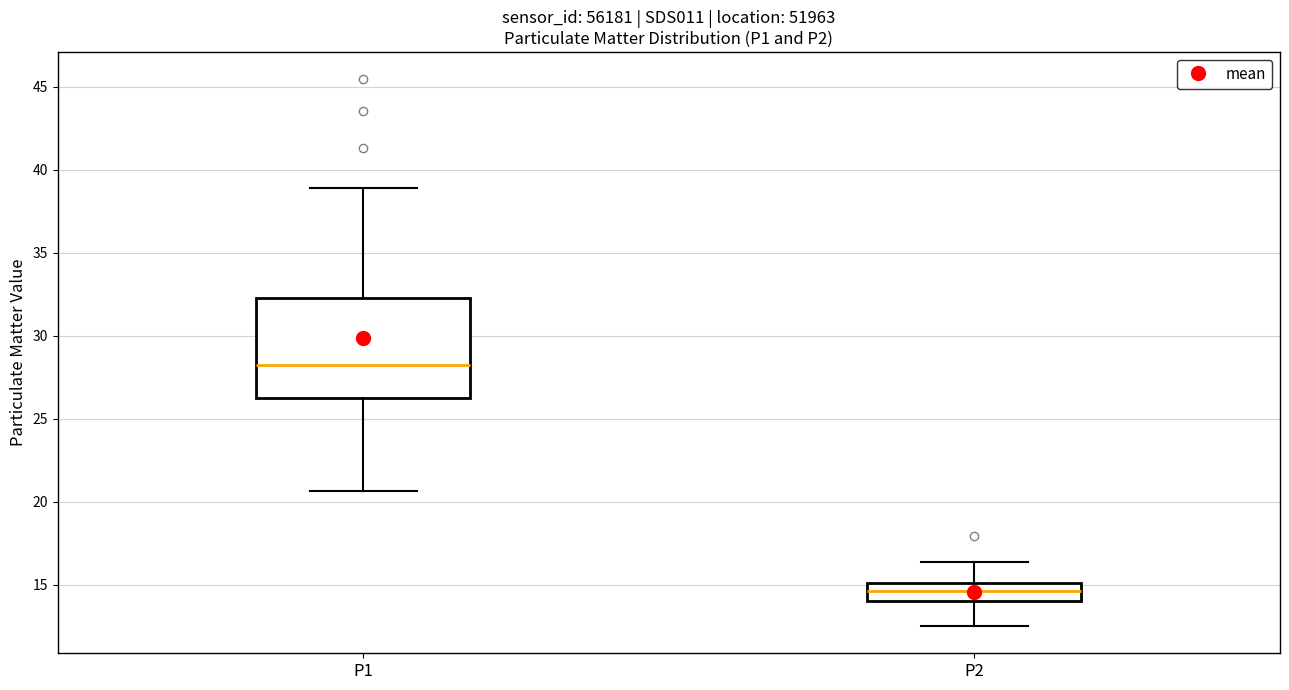

Reading left to right, read every box against the y-axis: the position of its median line, the range the box covers, and the ends of its whiskers. The values are not printed on the chart, so give them approximately, as read against the axis.

P1: median 28.5, box 26.0 to 32.5, whiskers 20.5 to 39.0
P2: median 14.5, box 14.0 to 15.0, whiskers 12.5 to 16.5